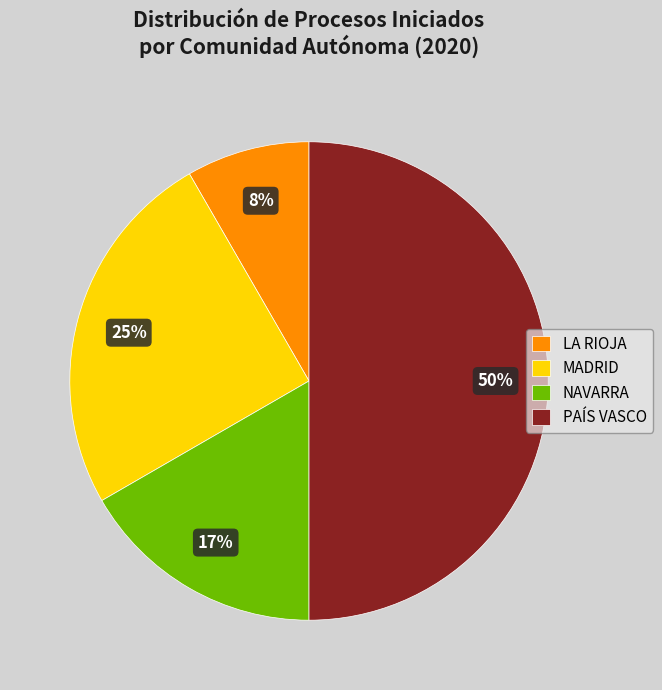

Count the number of slices in the pie.

4